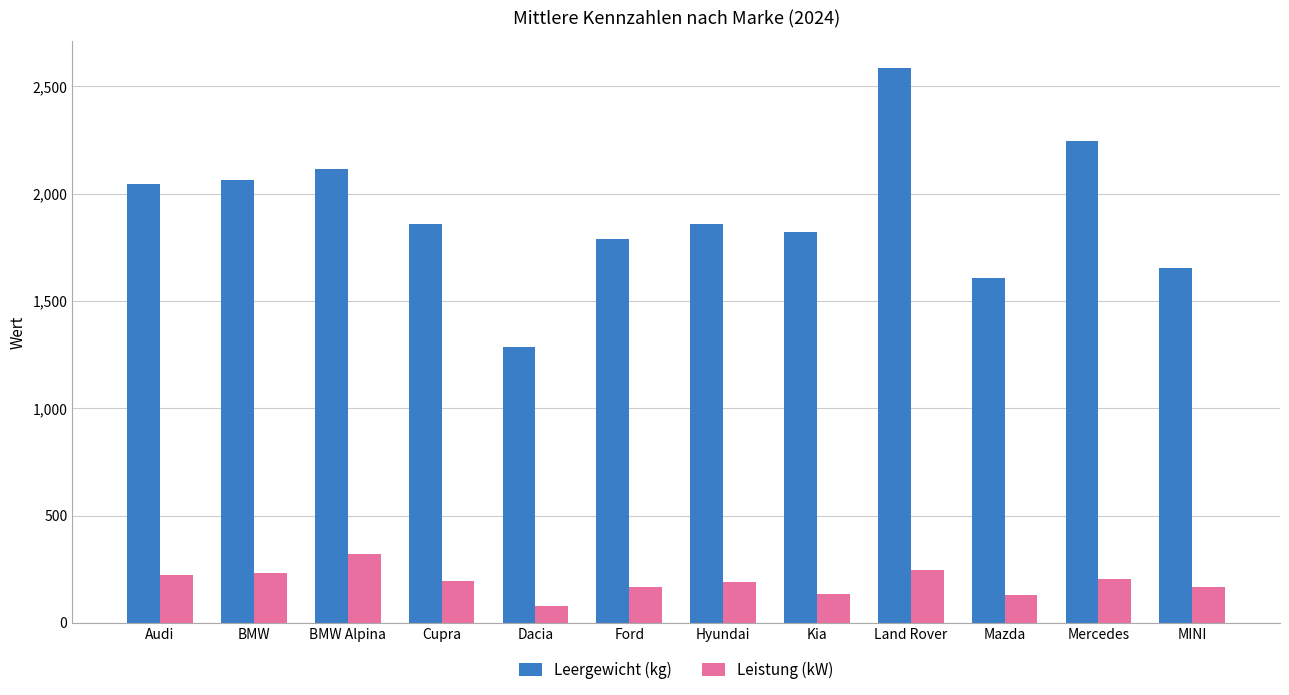

What is the label of the 3rd bar from the right?

Mazda